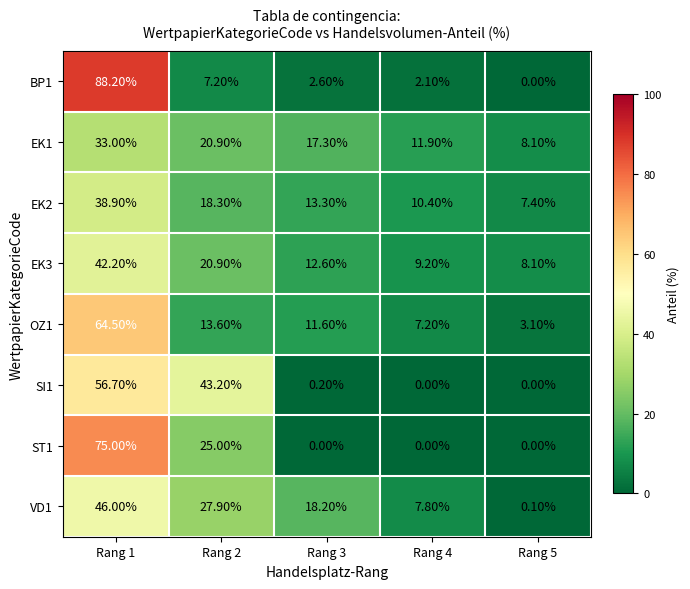

Rank the series by their maximum value, from lowest to highest.

EK1, EK2, EK3, VD1, SI1, OZ1, ST1, BP1